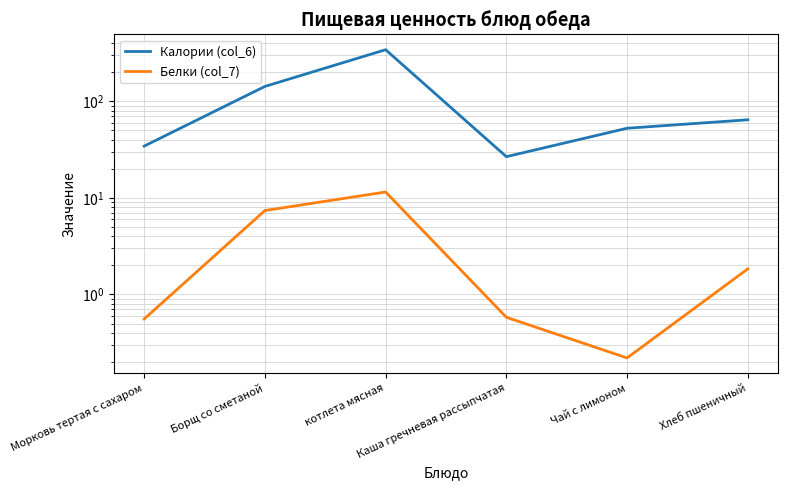

What is the label of the 6th point from the right?

Морковь тертая с сахаром